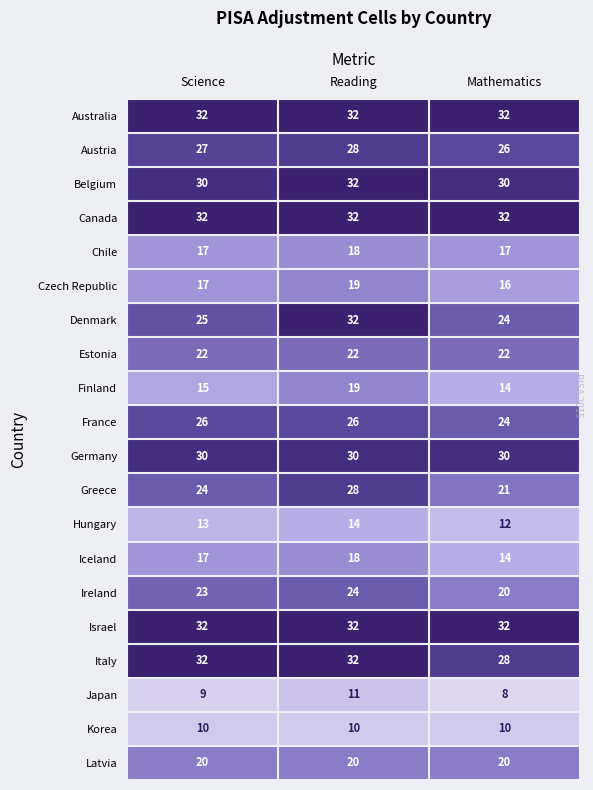

Read the Latvia value at Mathematics.

20